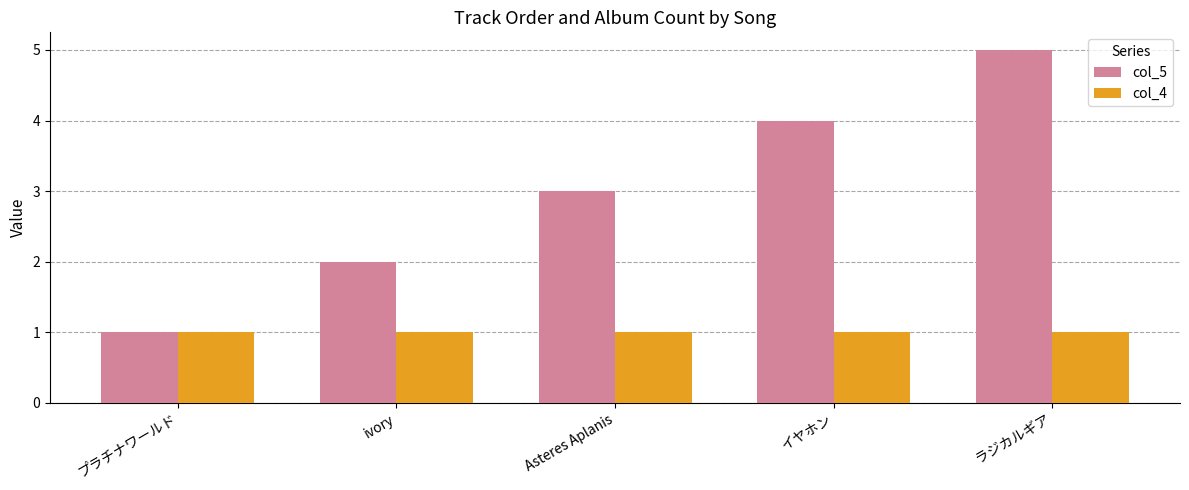

Reading right to left, transcribe all the data shown in this chart.

col_5: 5	4	3	2	1
col_4: 1	1	1	1	1